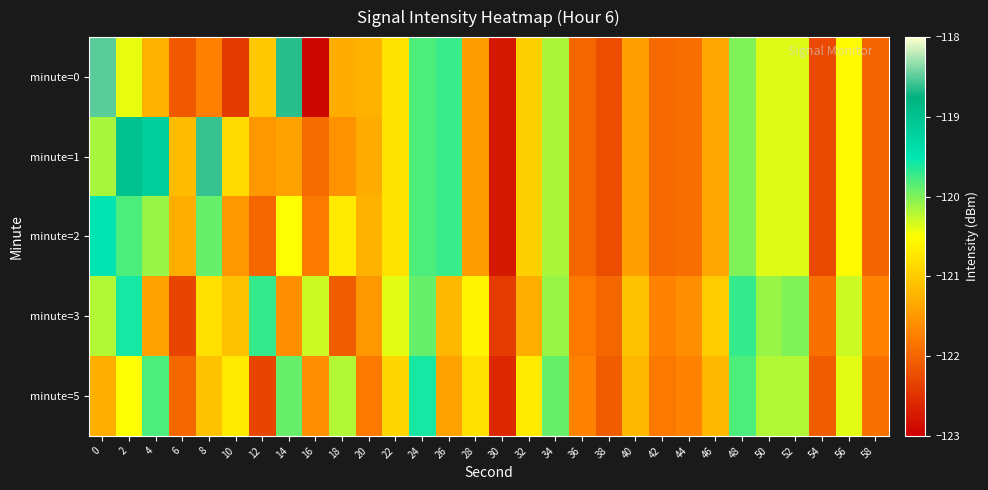

Reading left to right, transcribe all the data shown in this chart.

minute=0: 0=-118.5	2=-120.4	4=-121.2	6=-122.1	8=-121.7	10=-122.4	12=-121.0	14=-118.6	16=-122.9	18=-121.3	20=-121.2	22=-120.8	24=-119.8	26=-119.7	28=-121.5	30=-122.8	32=-121.0	34=-120.2	36=-122.0	38=-122.2	40=-121.4	42=-122.0	44=-121.9	46=-121.4	48=-120.0	50=-120.4	52=-120.4	54=-122.3	56=-120.5	58=-122.0
minute=1: 0=-120.2	2=-119.0	4=-119.2	6=-121.2	8=-118.6	10=-120.8	12=-121.5	14=-121.4	16=-121.9	18=-121.6	20=-121.3	22=-120.8	24=-119.8	26=-119.7	28=-121.5	30=-122.8	32=-121.0	34=-120.2	36=-122.0	38=-122.2	40=-121.4	42=-122.0	44=-121.9	46=-121.4	48=-120.0	50=-120.4	52=-120.4	54=-122.3	56=-120.5	58=-122.0
minute=2: 0=-119.5	2=-119.8	4=-120.1	6=-121.3	8=-119.9	10=-121.5	12=-122.0	14=-120.5	16=-121.8	18=-120.7	20=-121.2	22=-120.8	24=-119.8	26=-119.7	28=-121.5	30=-122.8	32=-121.0	34=-120.2	36=-122.0	38=-122.2	40=-121.4	42=-122.0	44=-121.9	46=-121.4	48=-120.0	50=-120.4	52=-120.4	54=-122.3	56=-120.5	58=-122.0
minute=3: 0=-120.2	2=-119.6	4=-121.4	6=-122.3	8=-120.8	10=-121.1	12=-119.7	14=-121.6	16=-120.3	18=-122.1	20=-121.5	22=-120.4	24=-119.9	26=-121.2	28=-120.6	30=-122.4	32=-121.3	34=-120.1	36=-121.8	38=-122.0	40=-121.1	42=-121.7	44=-121.6	46=-121.0	48=-119.7	50=-120.1	52=-120.0	54=-121.9	56=-120.3	58=-121.7
minute=5: 0=-121.3	2=-120.5	4=-119.8	6=-122.0	8=-121.1	10=-120.7	12=-122.3	14=-119.9	16=-121.6	18=-120.2	20=-121.8	22=-120.9	24=-119.6	26=-121.4	28=-120.8	30=-122.6	32=-120.7	34=-119.9	36=-121.7	38=-122.1	40=-121.2	42=-121.8	44=-121.7	46=-121.2	48=-119.8	50=-120.2	52=-120.2	54=-122.1	56=-120.4	58=-121.9